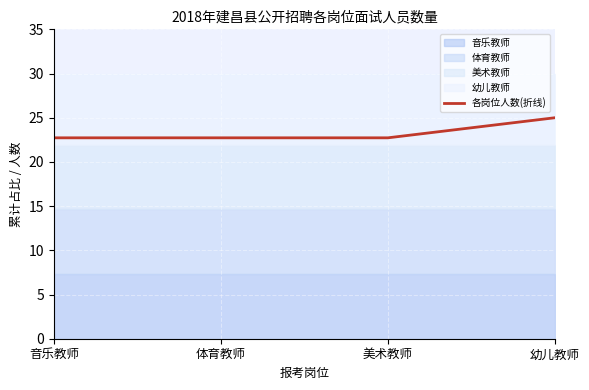

Reading left to right, transcribe all the data shown in this chart.

音乐教师=22.7	体育教师=22.7	美术教师=22.7	幼儿教师=25.0